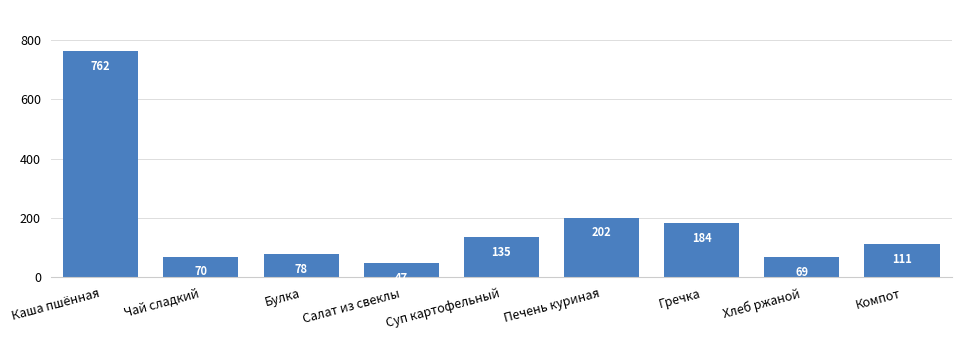

What is the change in value from Каша пшённая to Чай сладкий?

-692.5